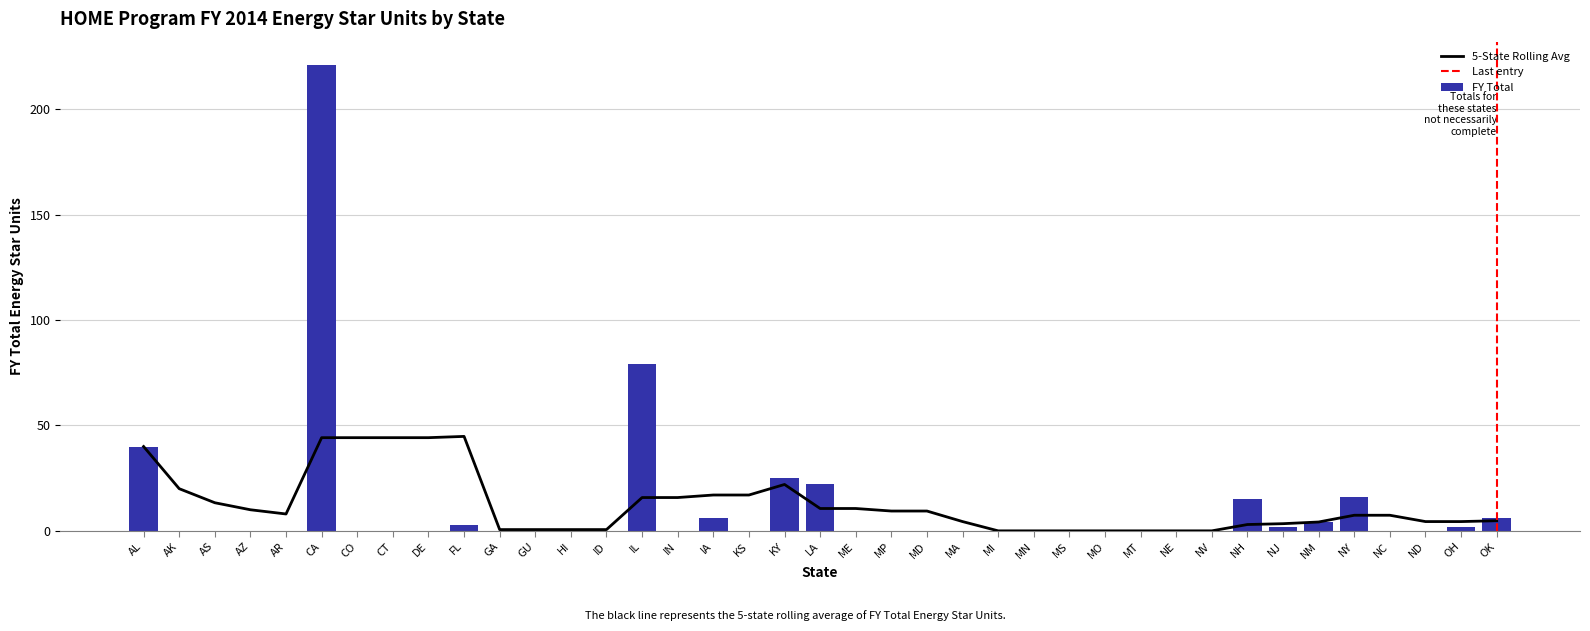

Which category has the highest value across all series?

CA